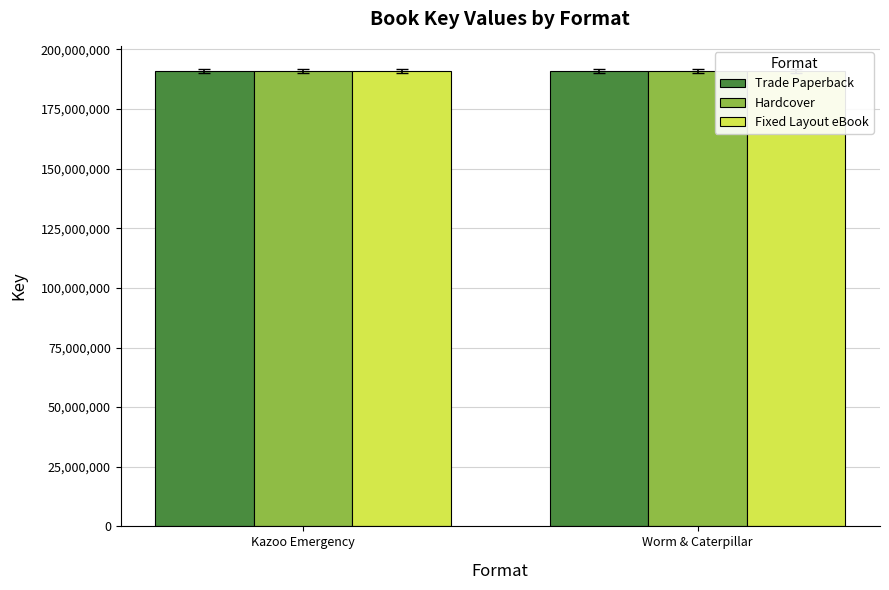

Reading left to right, what are all the values shown in this chart?

Trade Paperback: Kazoo Emergency=190933503	Worm & Caterpillar=190932415
Hardcover: Kazoo Emergency=190933503	Worm & Caterpillar=190932415
Fixed Layout eBook: Kazoo Emergency=190933503	Worm & Caterpillar=190932415